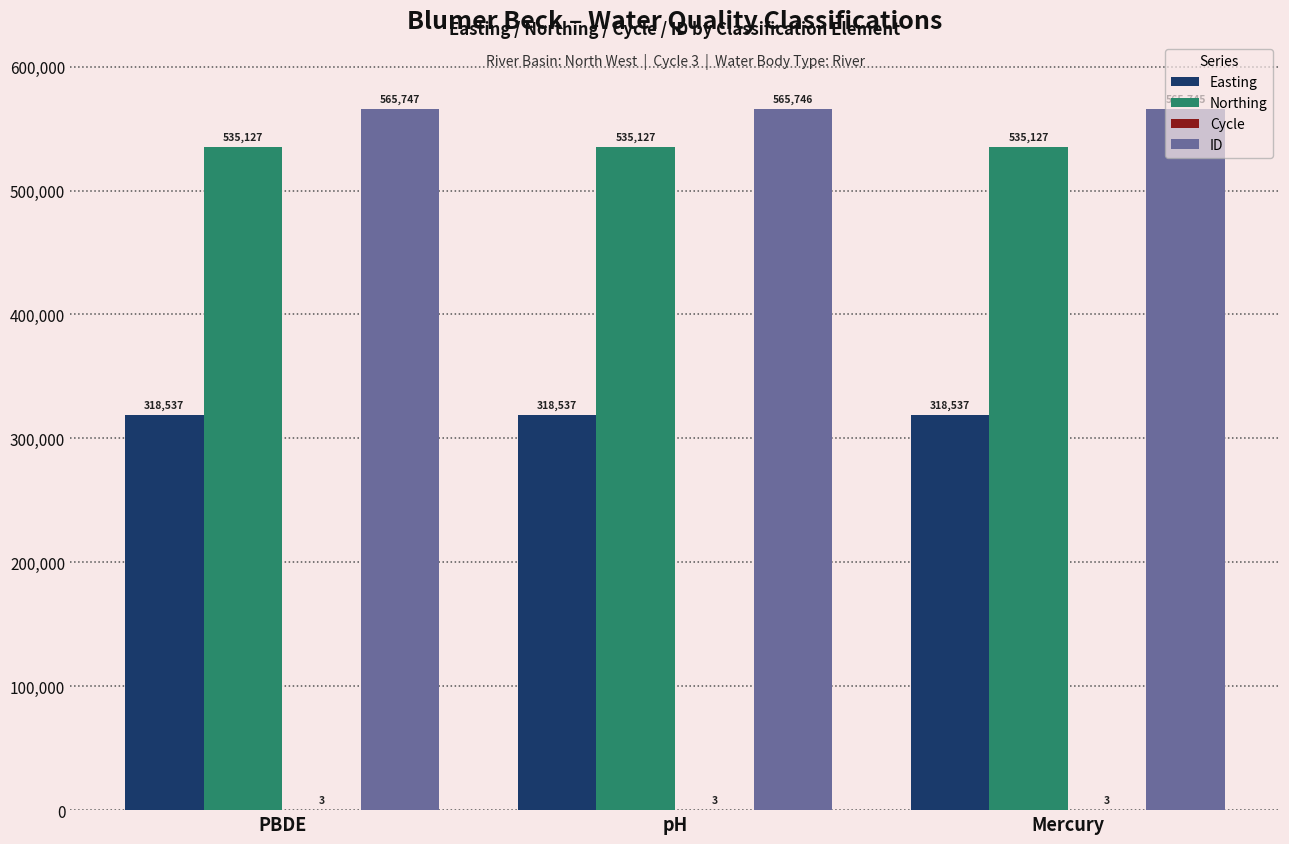

Is the value of Northing at PBDE greater than the value of ID at pH?

No